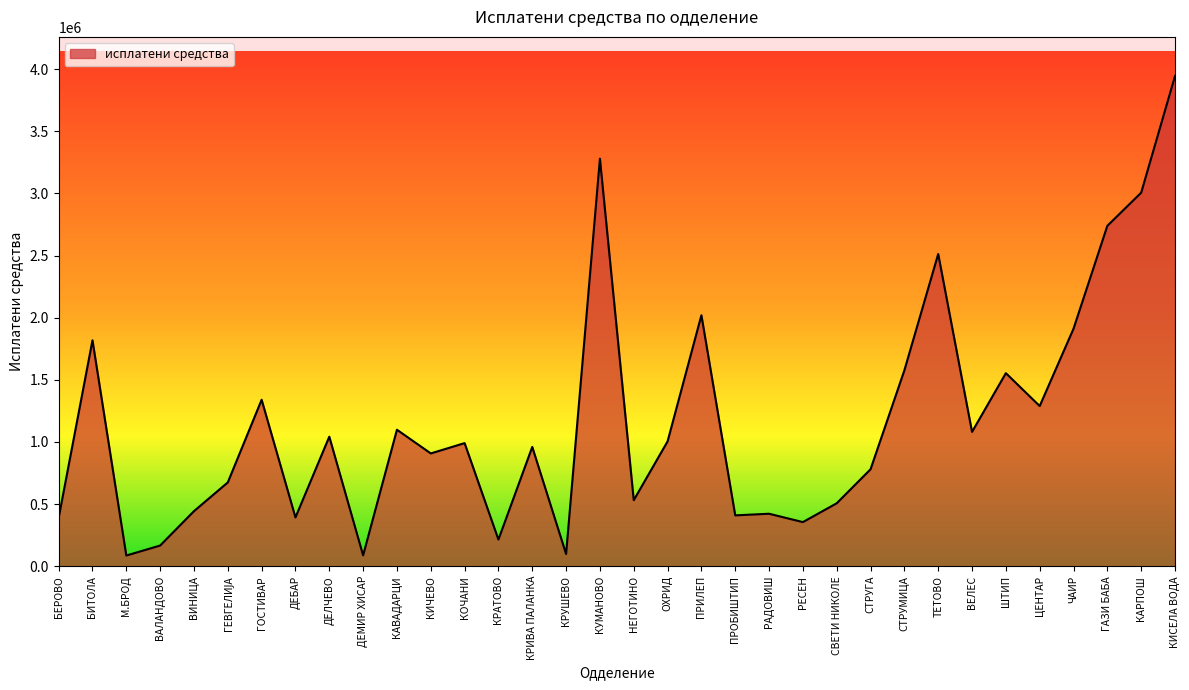

How many series are shown in this chart?

1